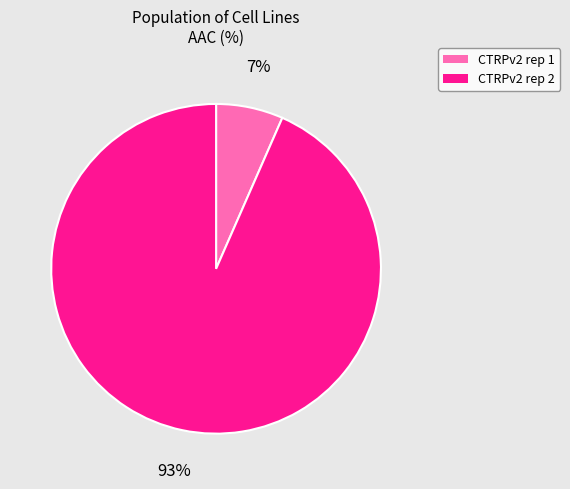

What percentage is the CTRPv2 rep 1 slice, to the nearest percent?

7%